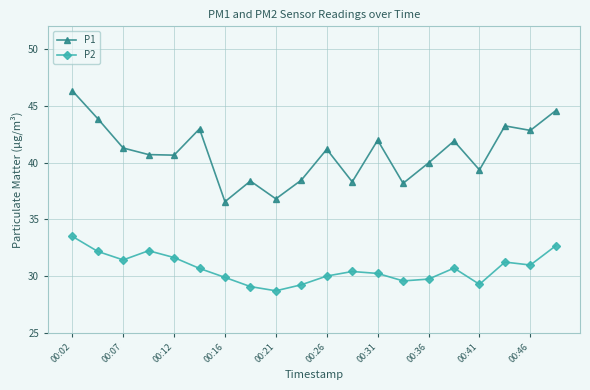

At how many categories does at least one series exceed 39?

14